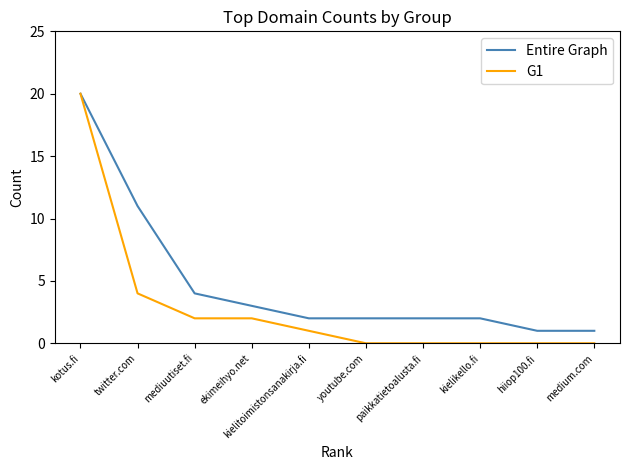

Which series has the largest total across all categories?

Entire Graph